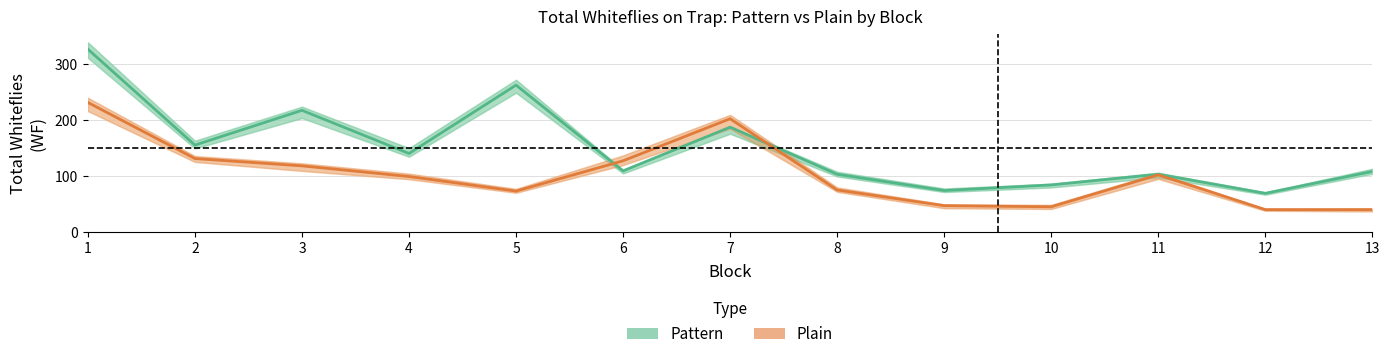

At which category does Plain (WF) reach its first local peak?

7